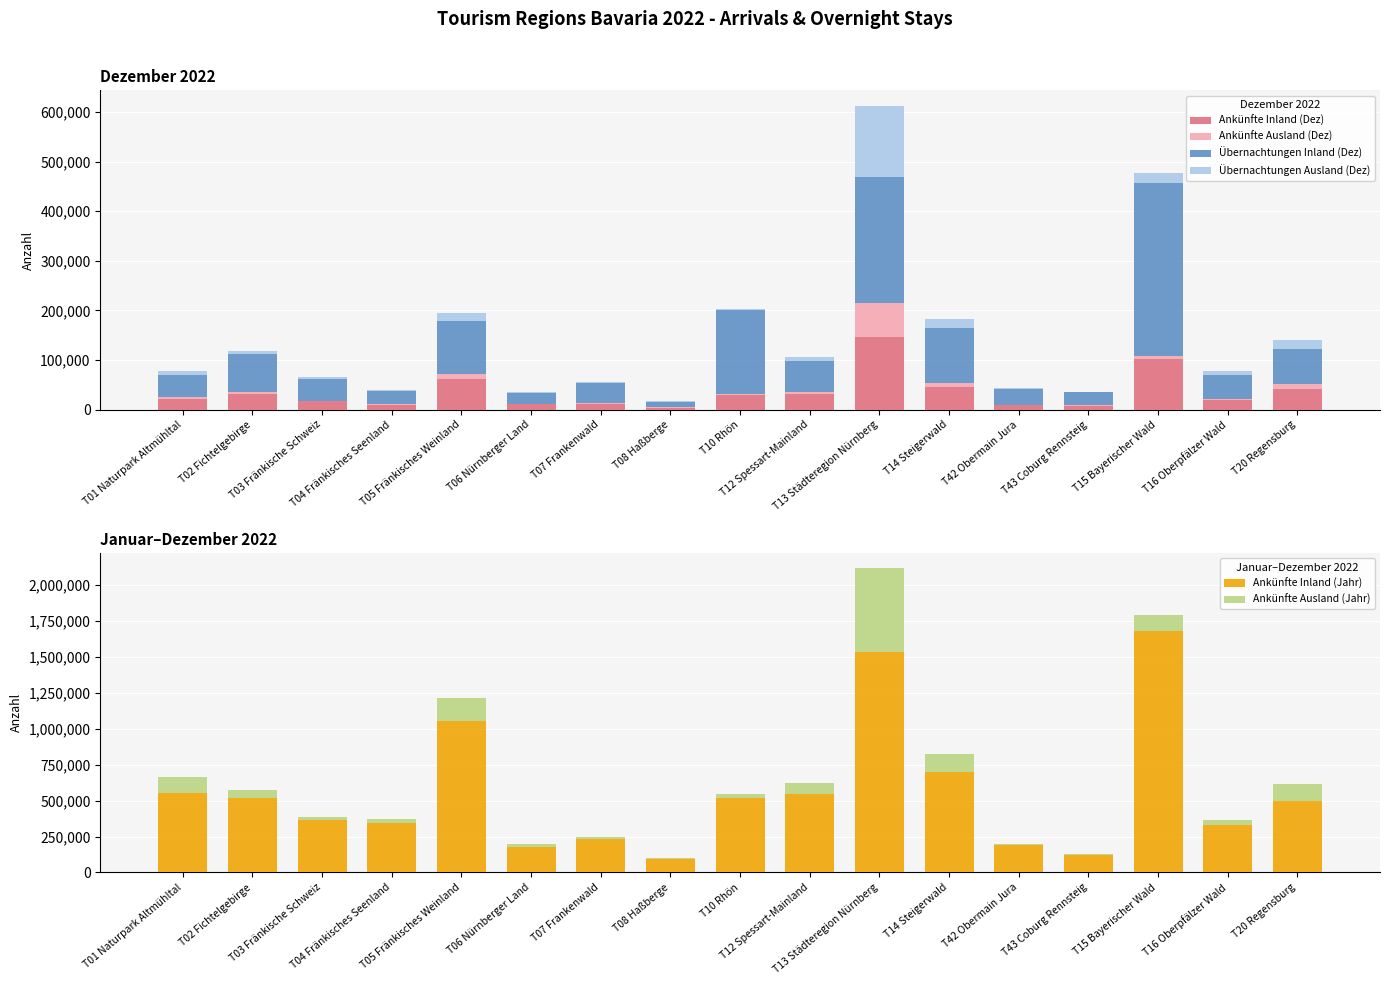

How many series are shown in this chart?

6